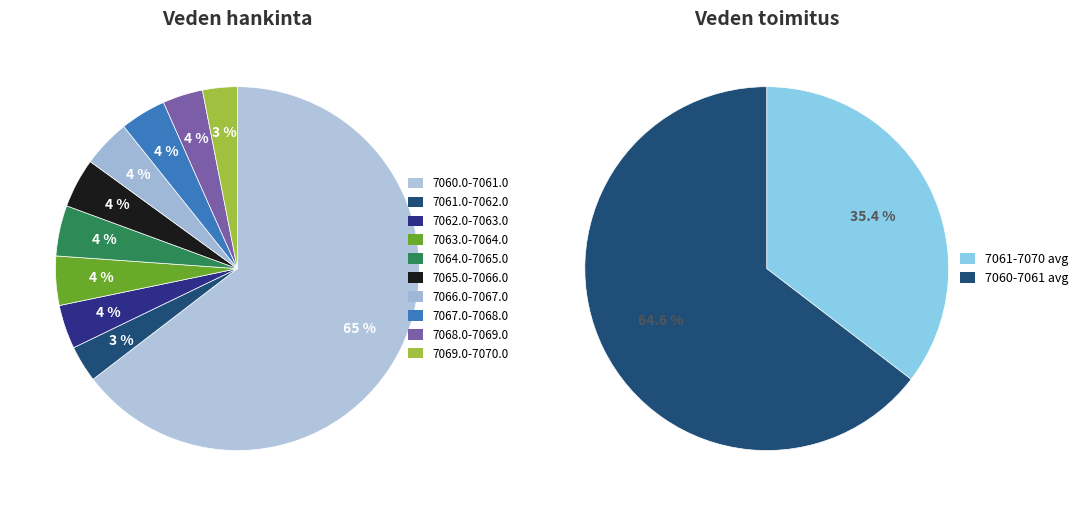

Which slice is the largest?

7060.0-7061.0